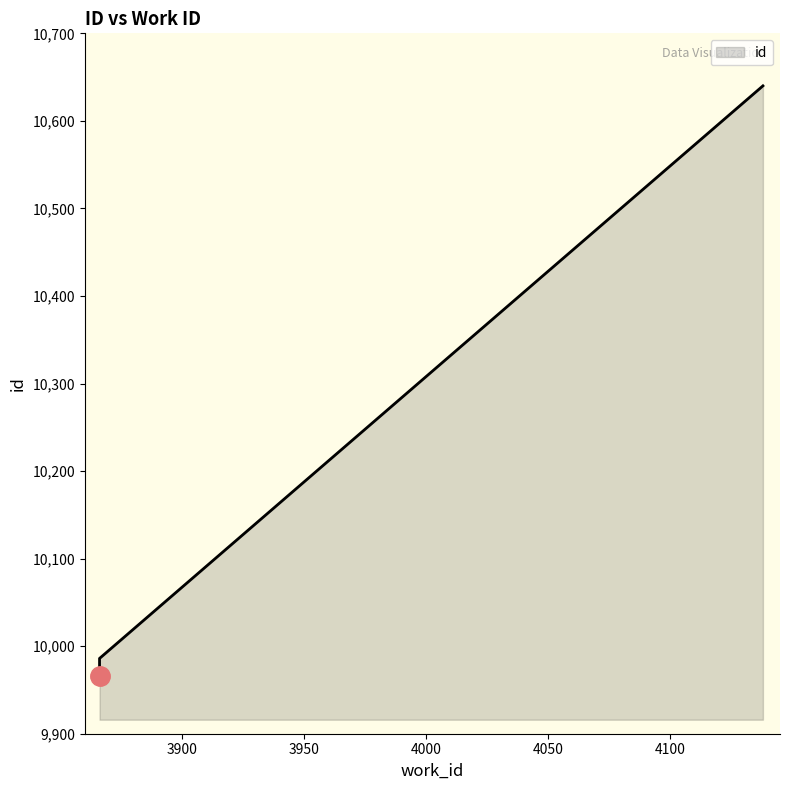

Does the chart display data point markers on the line(s)?

No